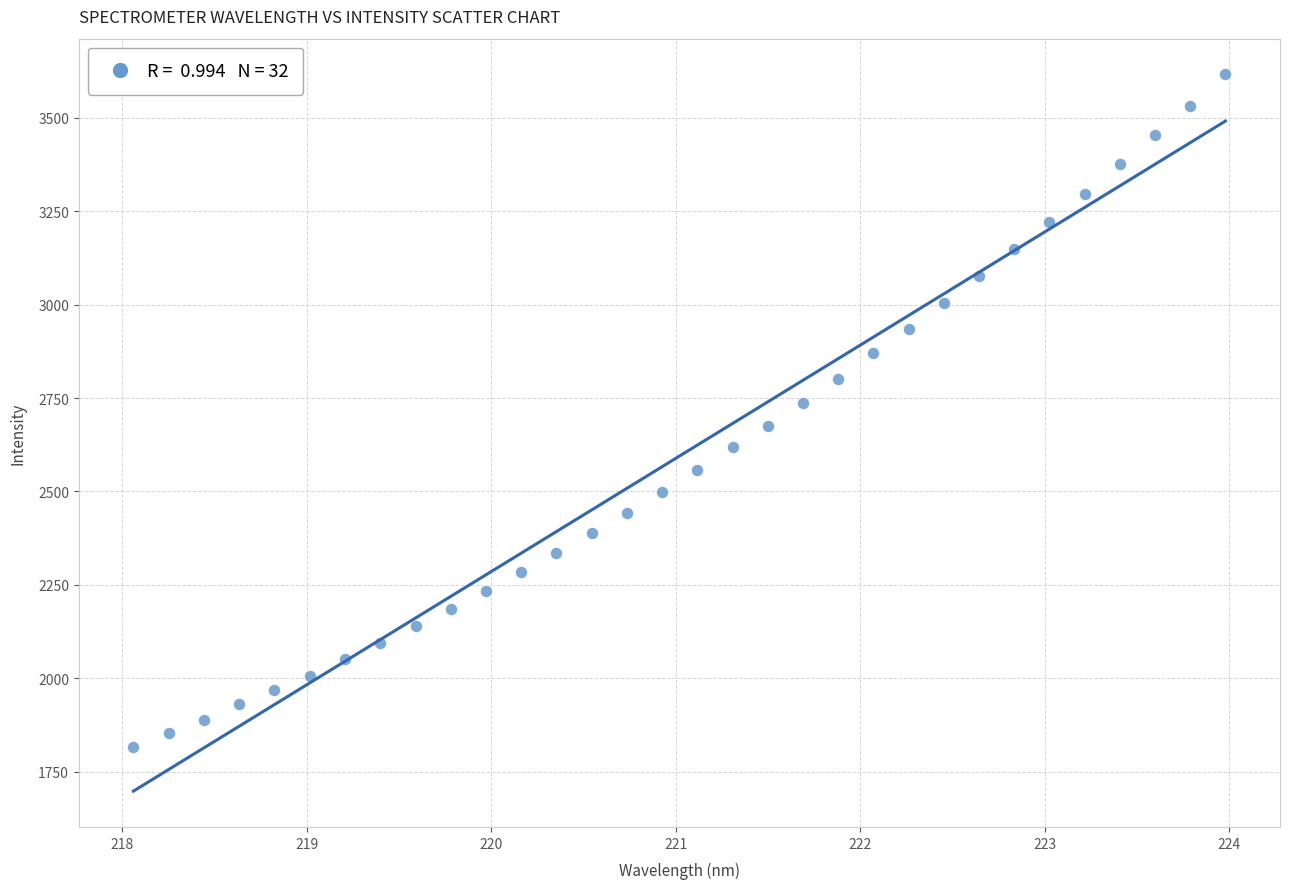

What is the range of Y values (max minus min)?

1799.7